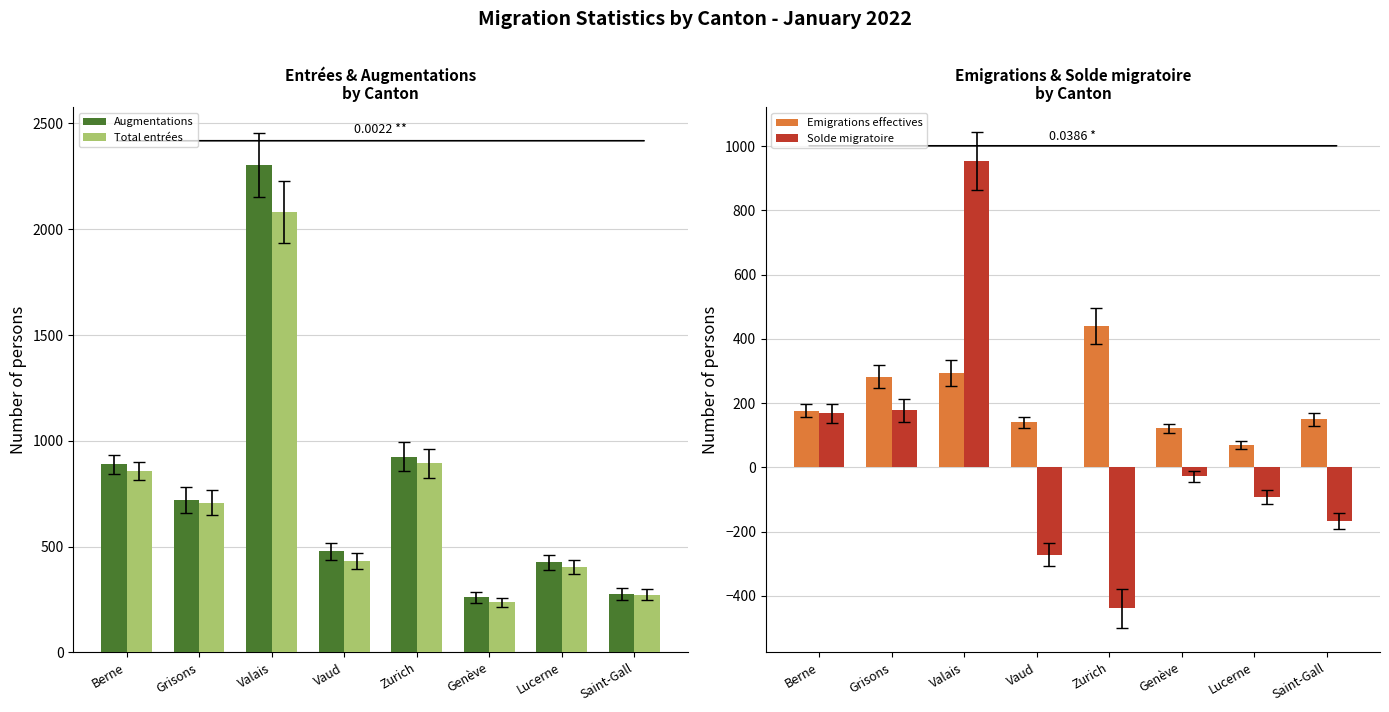

Are the bars grouped side by side (vs. stacked)?

Yes